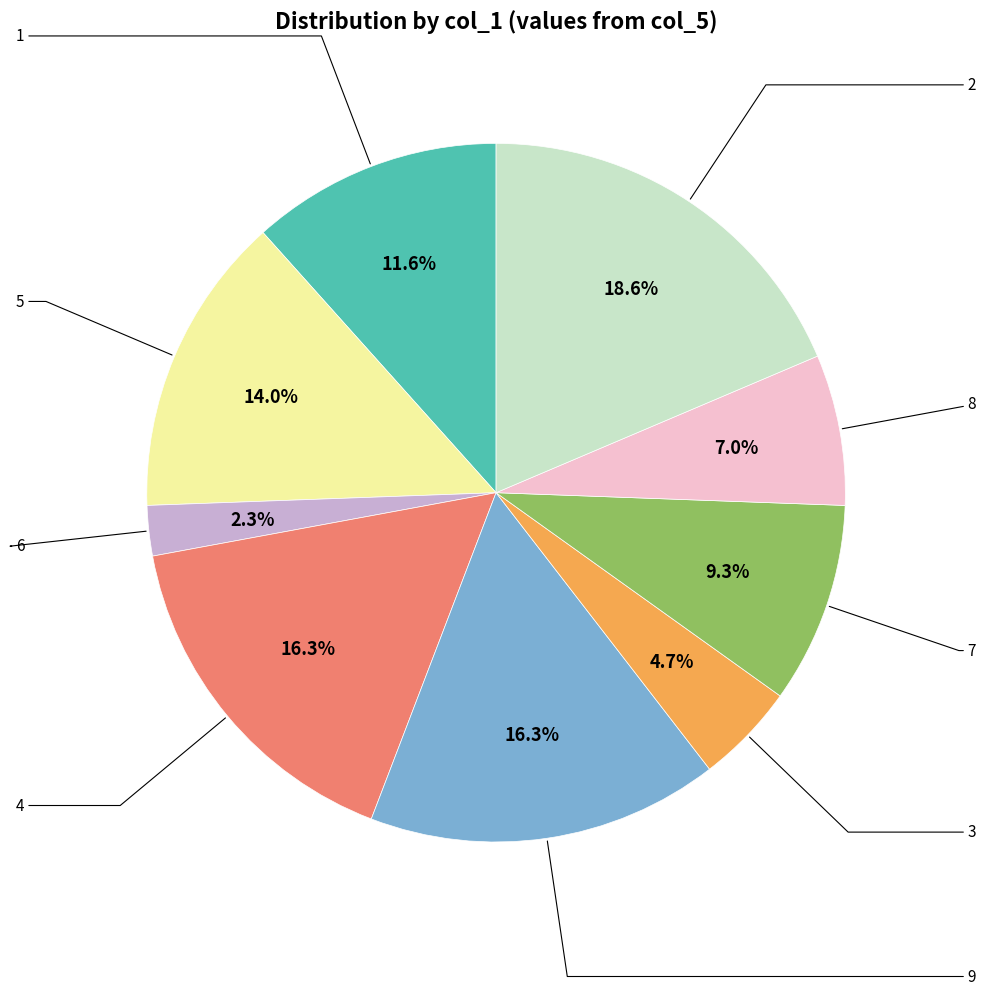

Is there any slice that represents more than half of the pie?

No